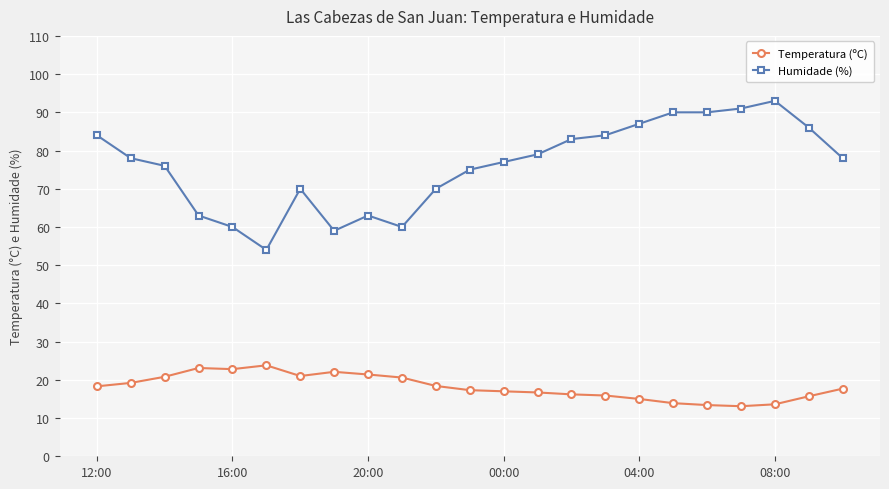

Which series has the largest total across all categories?

Humidade (%)